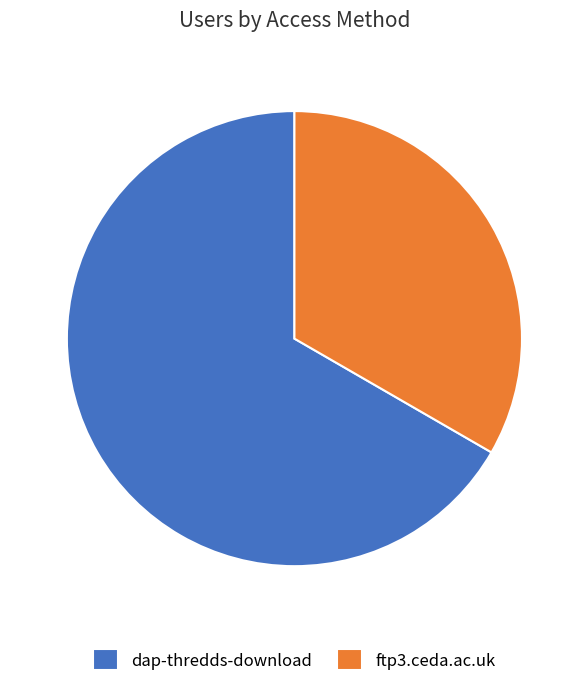

Does dap-thredds-download represent more than half of the total?

Yes